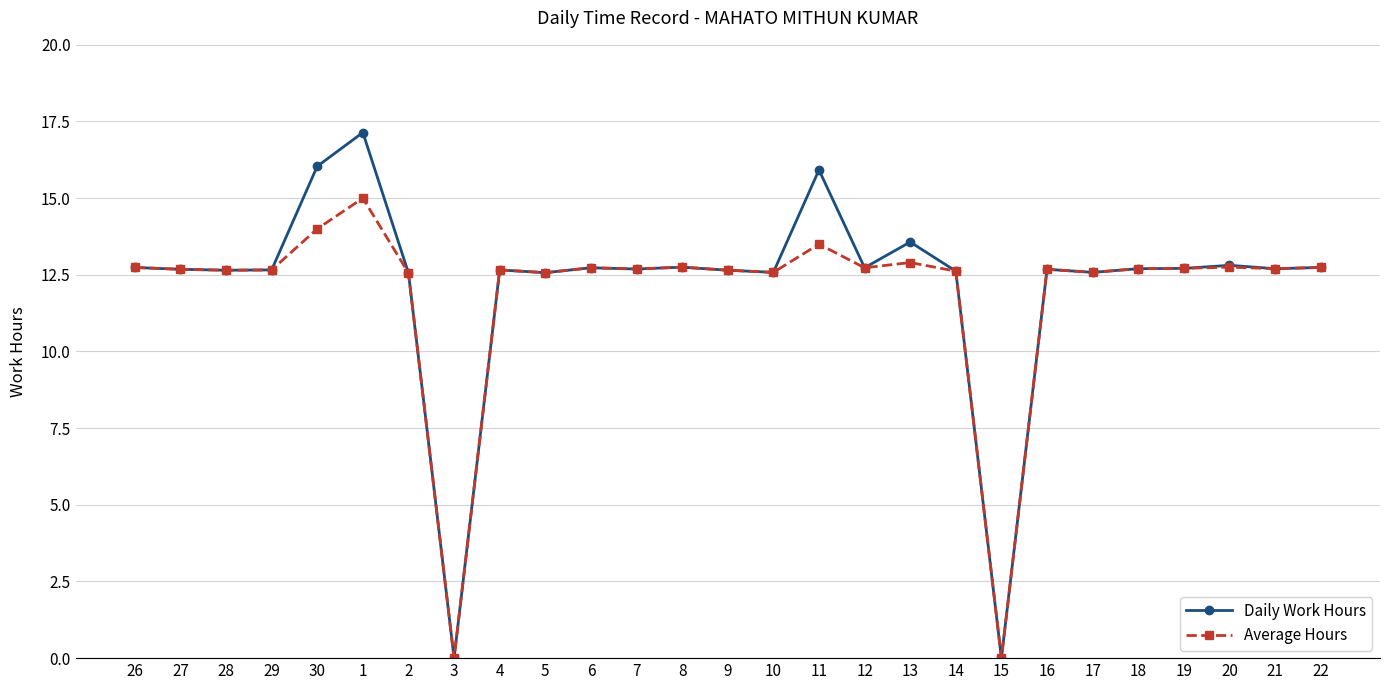

What is the total value across all series at 17?

25.2